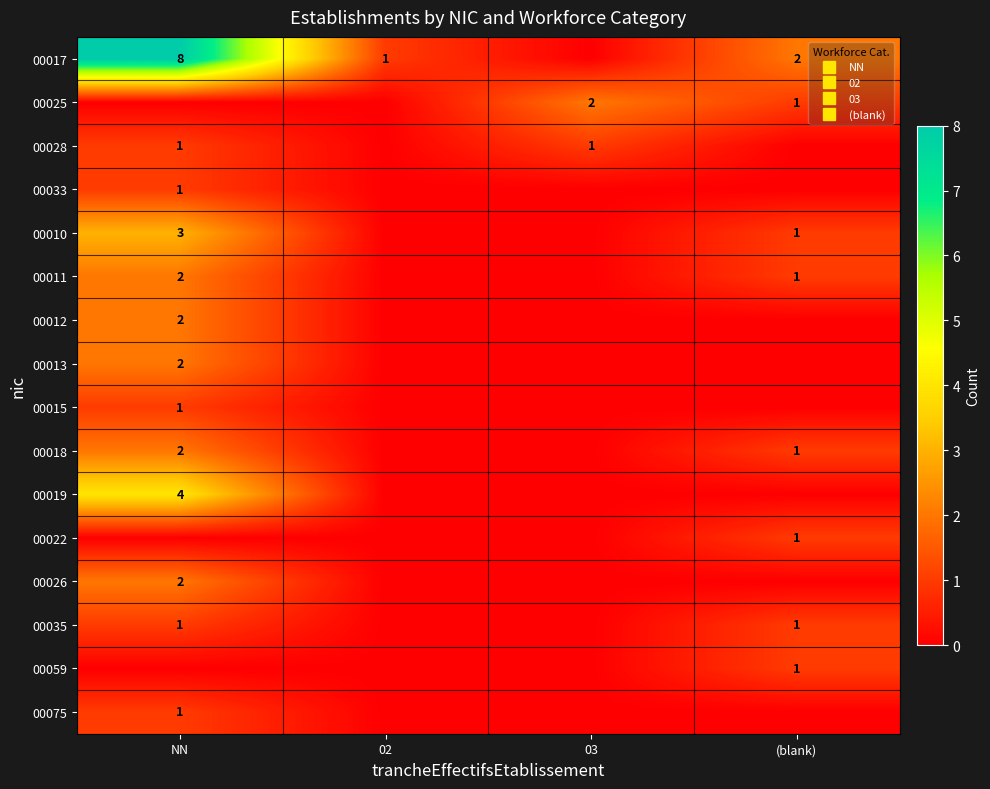

What is the approximate value of 00018 at (blank)?

1